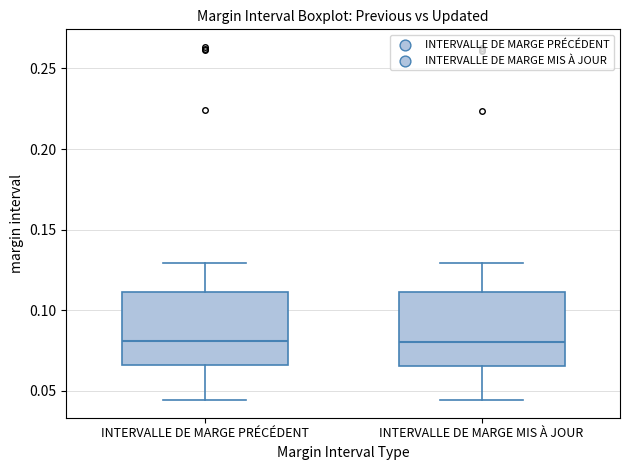

Reading left to right, read every box against the y-axis: the position of its median line, the range the box covers, and the ends of its whiskers. The values are not printed on the chart, so give them approximately, as read against the axis.

INTERVALLE DE MARGE PRÉCÉDENT: median 0.080, box 0.065 to 0.110, whiskers 0.045 to 0.130
INTERVALLE DE MARGE MIS À JOUR: median 0.080, box 0.065 to 0.110, whiskers 0.045 to 0.130